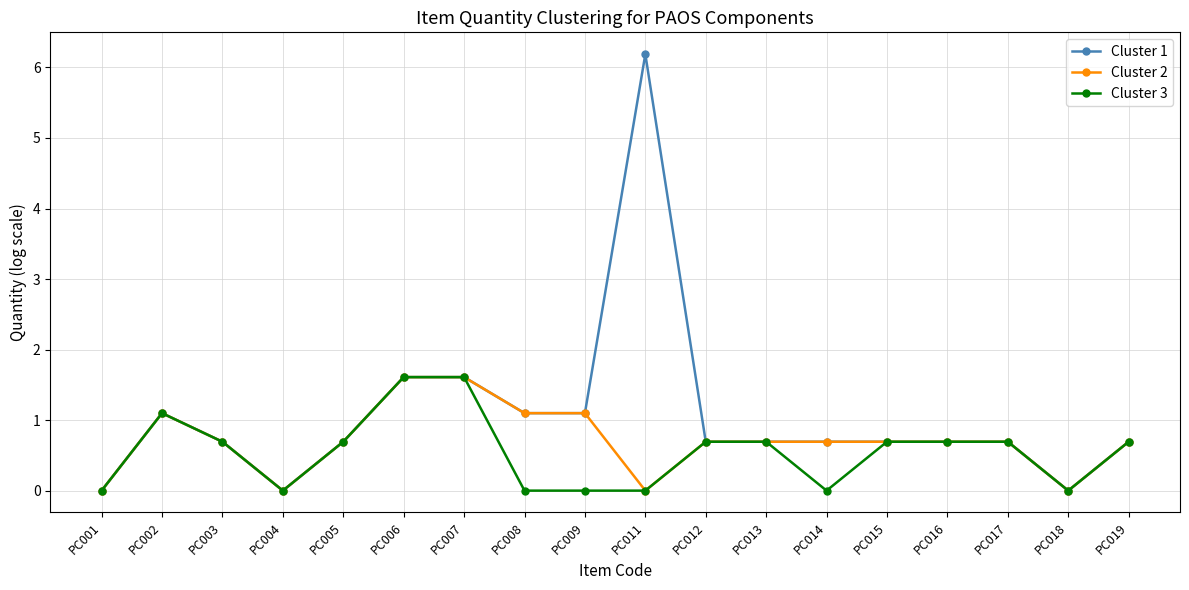

What is the value of the Cluster 1 point at the 8th from the left?

1.1